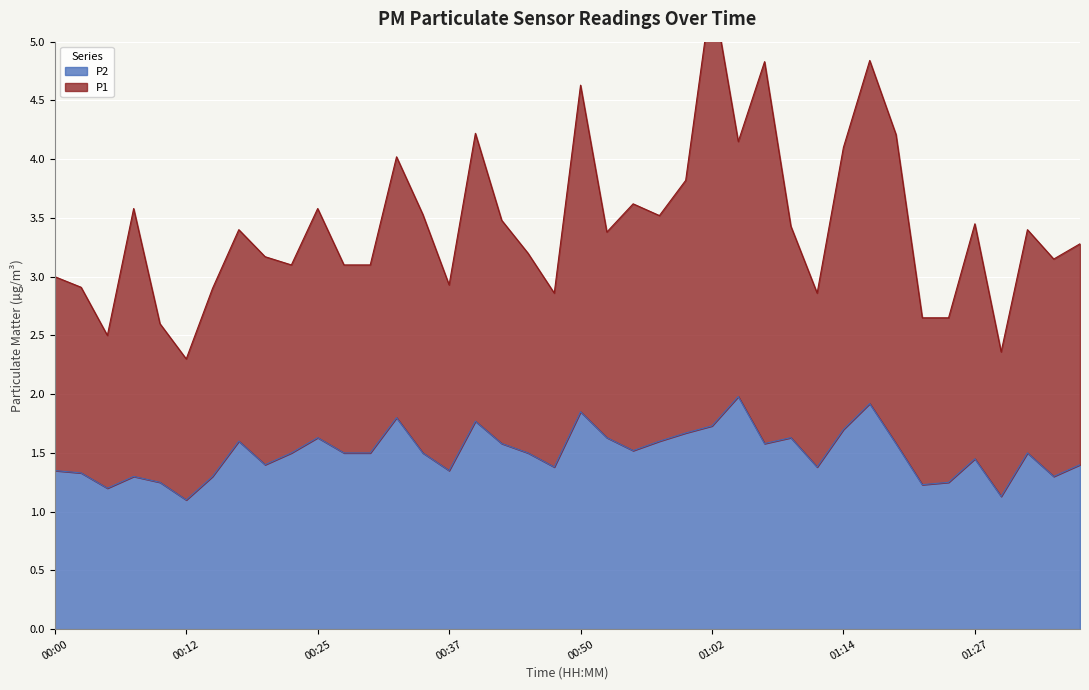

The value at 00:27 is 0.8. True or false?

False